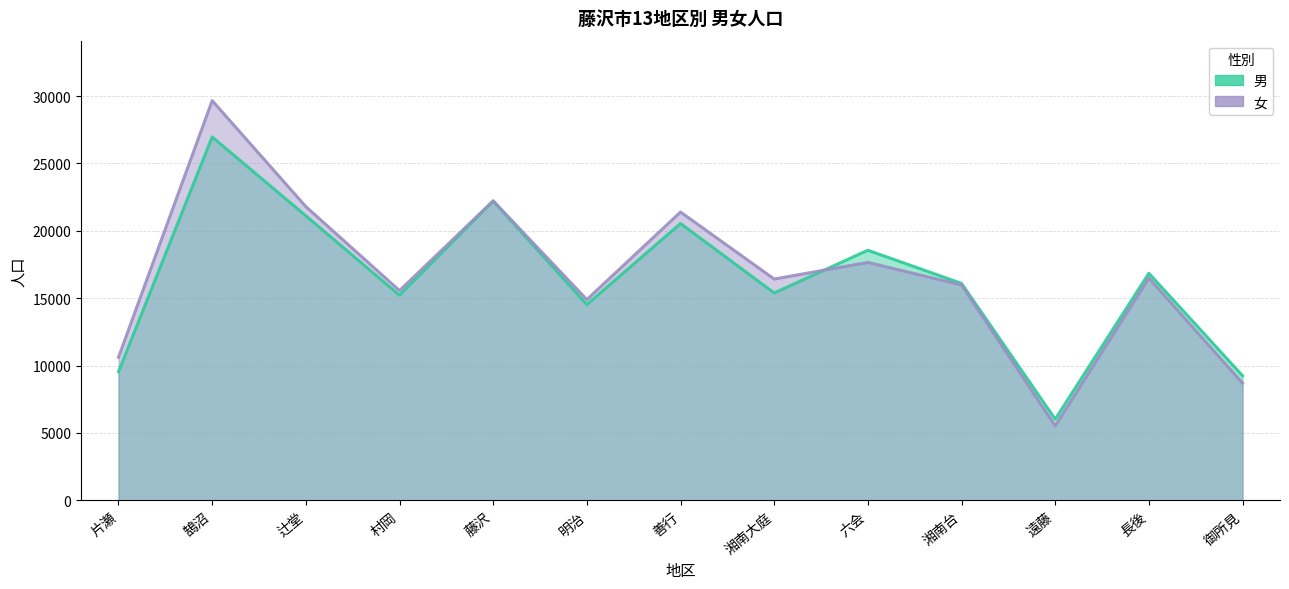

The value of 男 at 明治 is 19688. True or false?

False